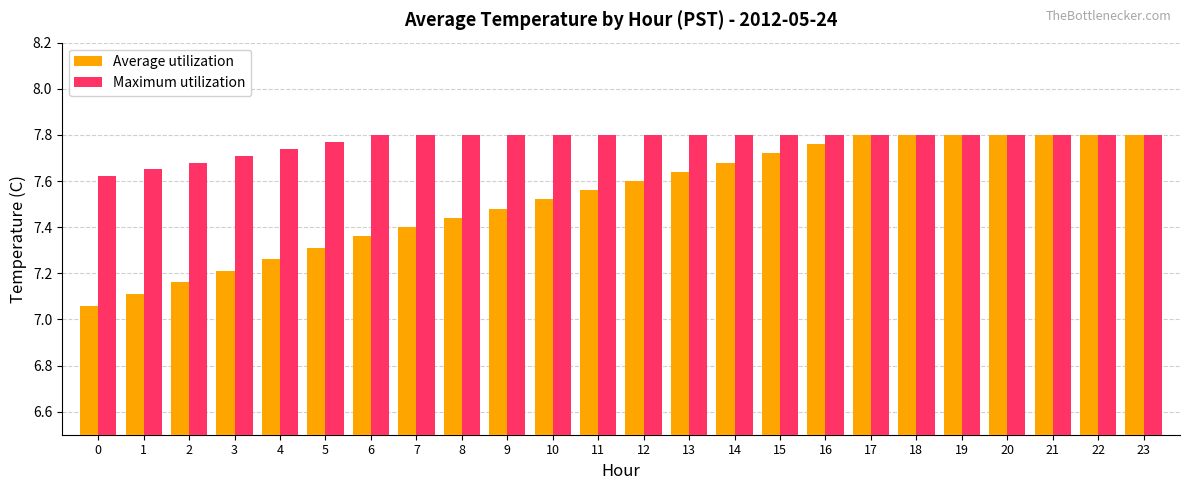

What is the sum of all Maximum utilization values?

186.6